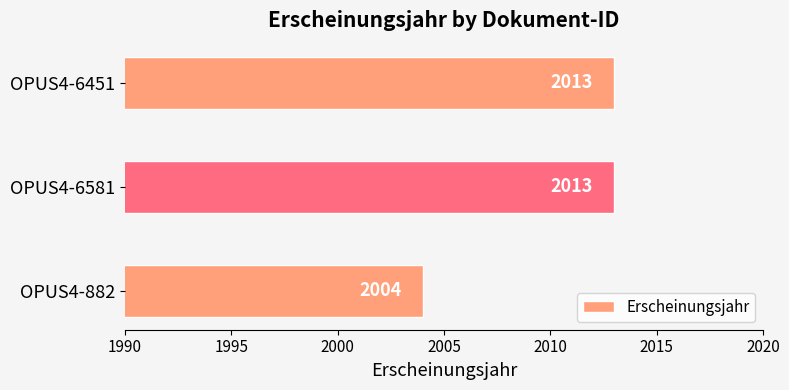

What is the value of the 2nd bar from the top?

2013